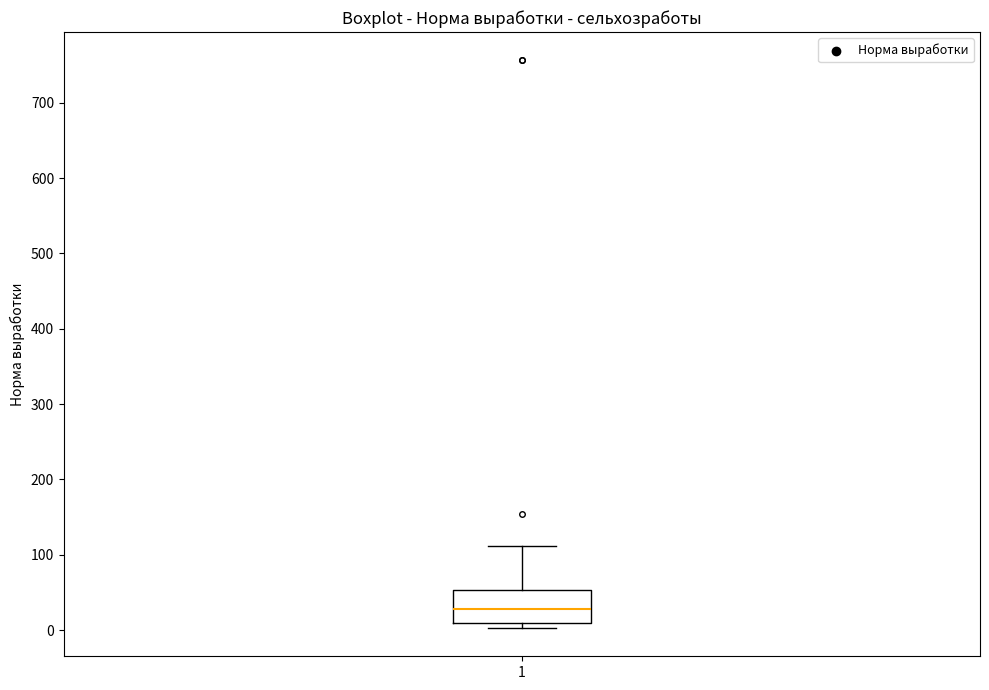

Transcribe this box plot: give where the median line is, the range the box spans, and where the two whiskers end, as read against the y-axis. The values are not printed on the chart, so give them approximately, as read against the axis.

median 30, box 10 to 50, whiskers 0 to 110